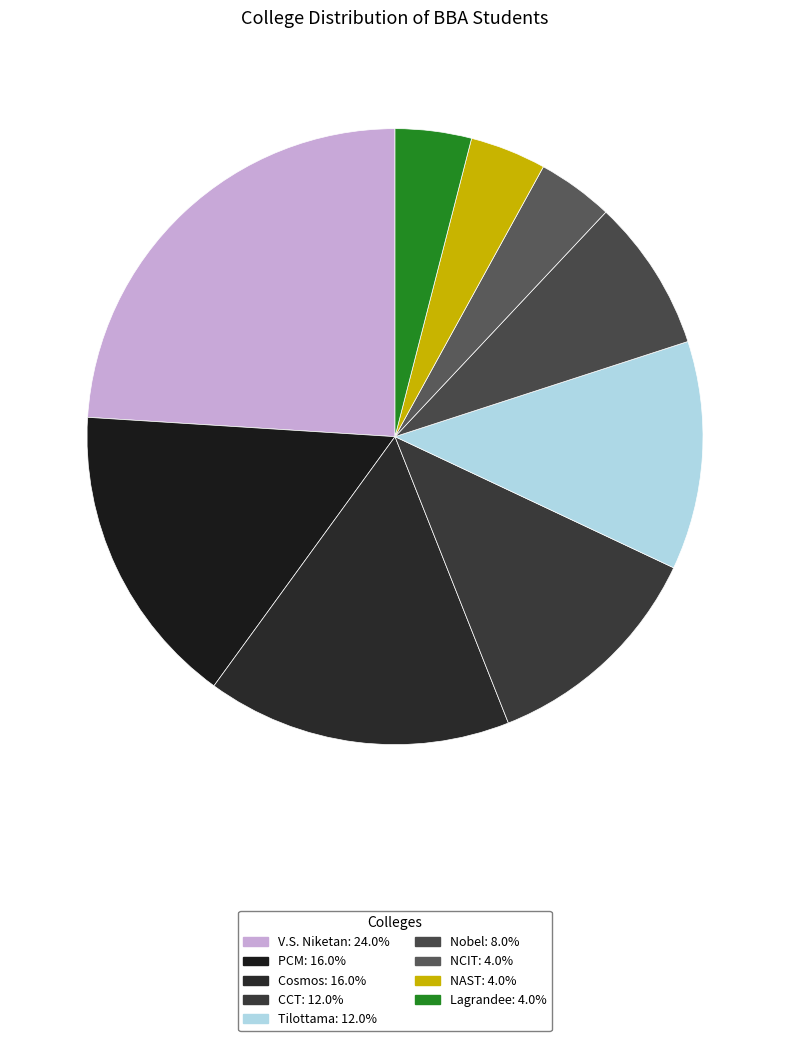

Which has a higher value, V.S. Niketan or PCM?

V.S. Niketan